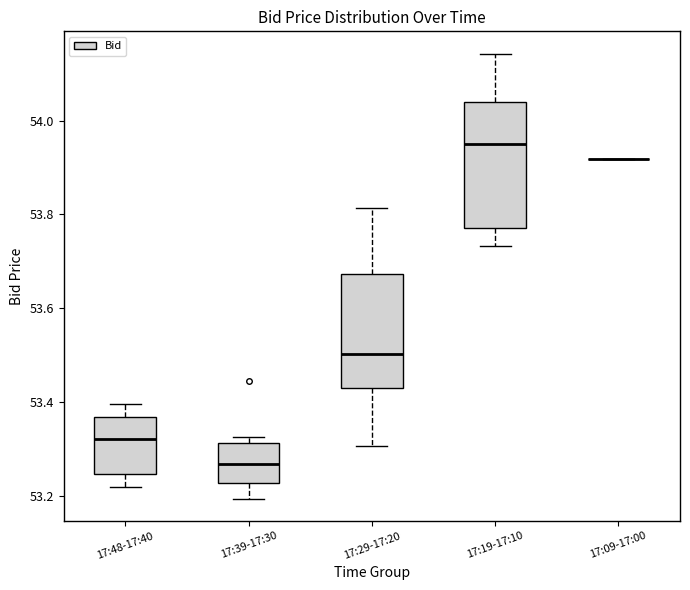

Reading left to right, transcribe this box plot: for each box, give where its median line is, the range the box spans, and where its two whiskers end, as read against the y-axis. The values are not printed on the chart, so give them approximately, as read against the axis.

17:48-17:40: median 53.32, box 53.24 to 53.36, whiskers 53.22 to 53.40
17:39-17:30: median 53.26, box 53.22 to 53.32, whiskers 53.20 to 53.32 (just above the box's upper edge)
17:29-17:20: median 53.50, box 53.44 to 53.68, whiskers 53.30 to 53.82
17:19-17:10: median 53.94, box 53.78 to 54.04, whiskers 53.74 to 54.14
17:09-17:00: box collapsed to a line at 53.92, whiskers 53.92 to 53.92